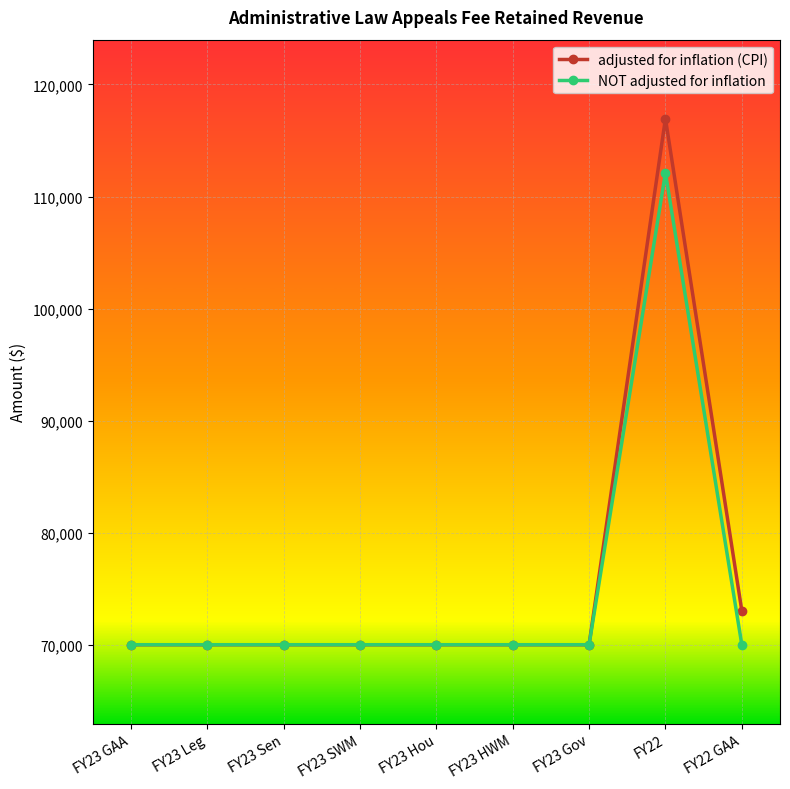

Which category has the highest value in the NOT adjusted for inflation series?

FY22